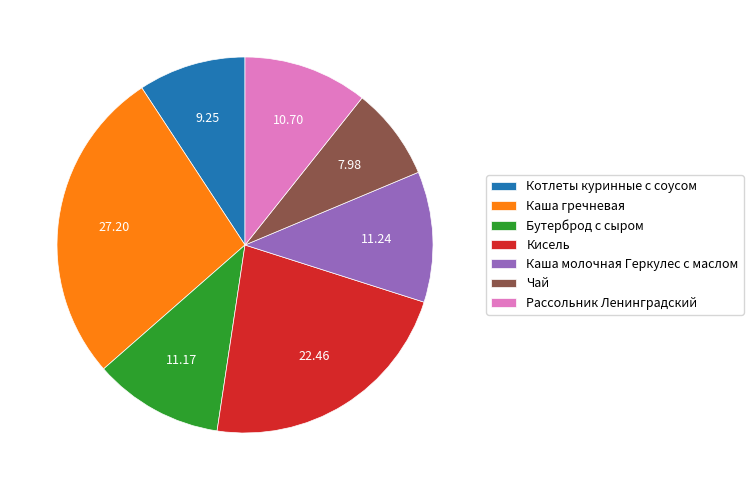

What is the ratio of the value at Чай to the value at Кисель?

0.4